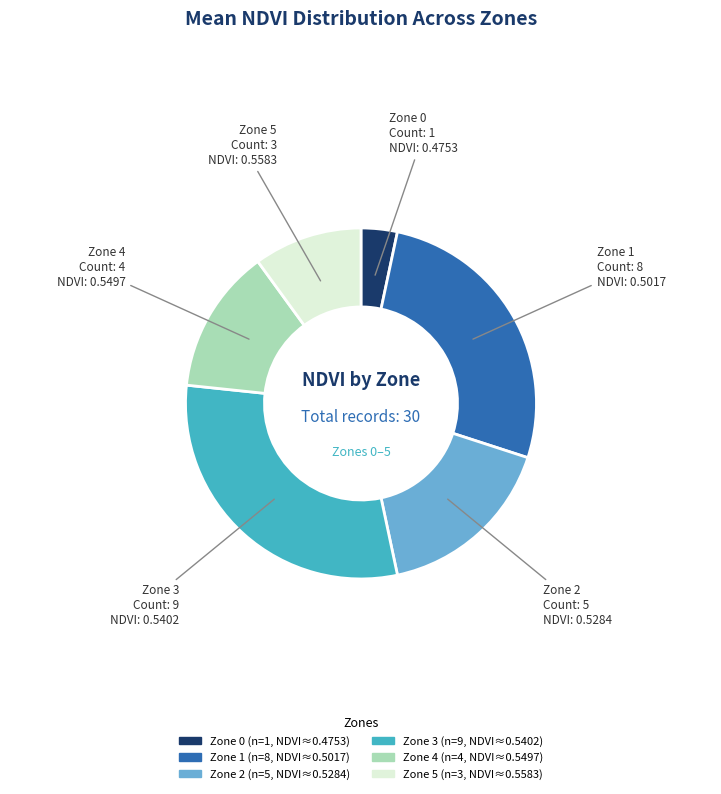

Is the sum of Zone 5 and Zone 1 greater than half?

No